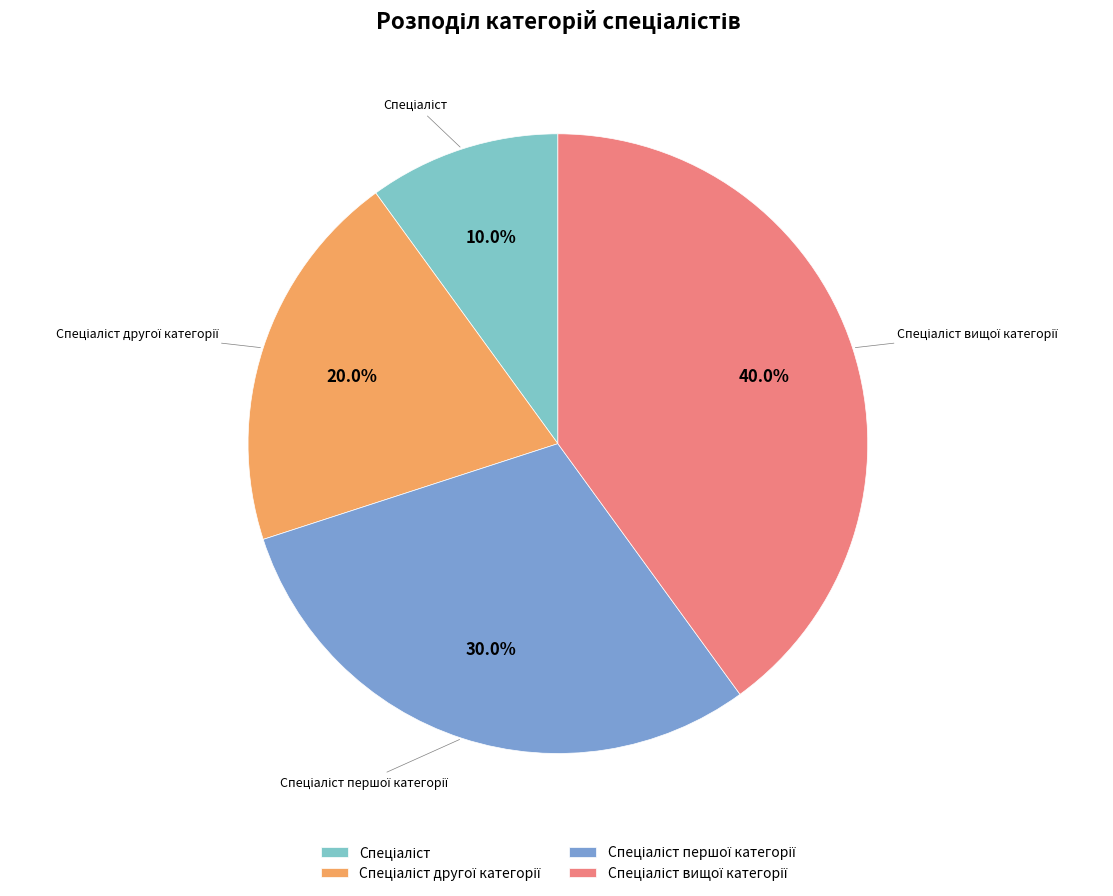

Is there any slice that represents more than half of the pie?

No